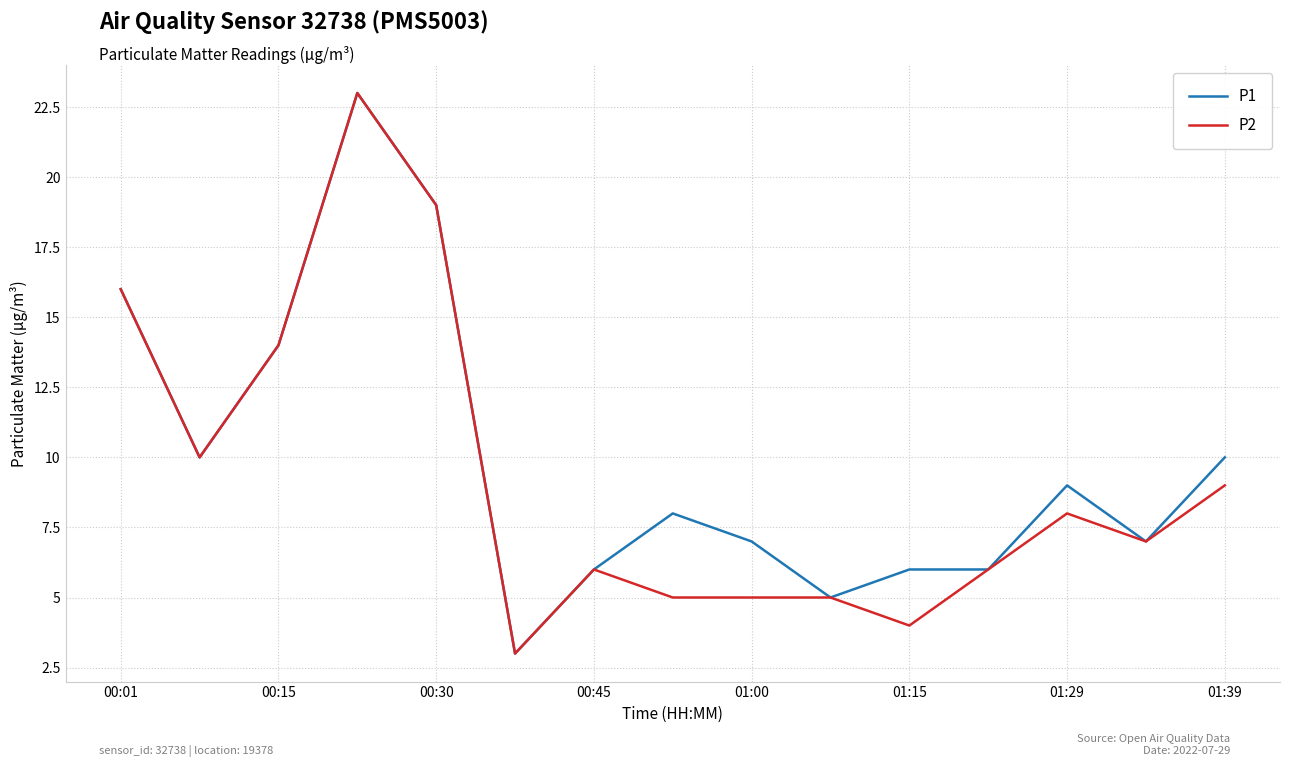

What is the highest value of the P1 series?

23